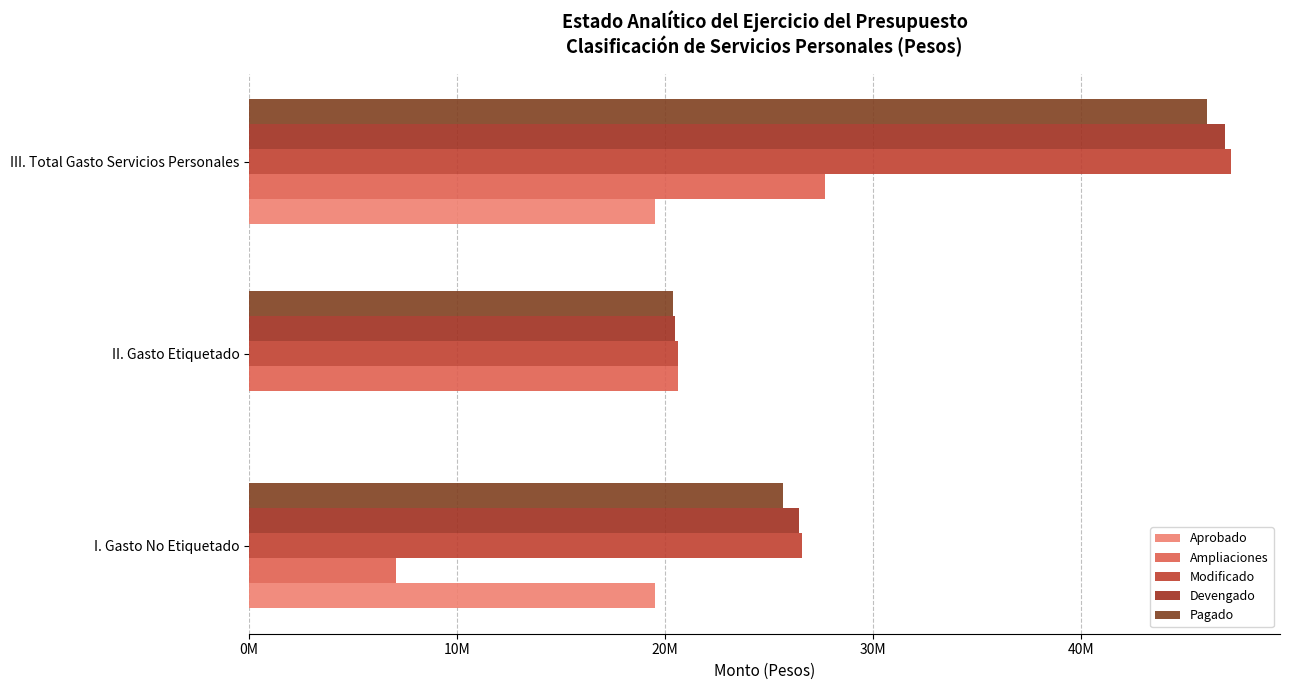

At how many categories does at least one series exceed 15479366?

3